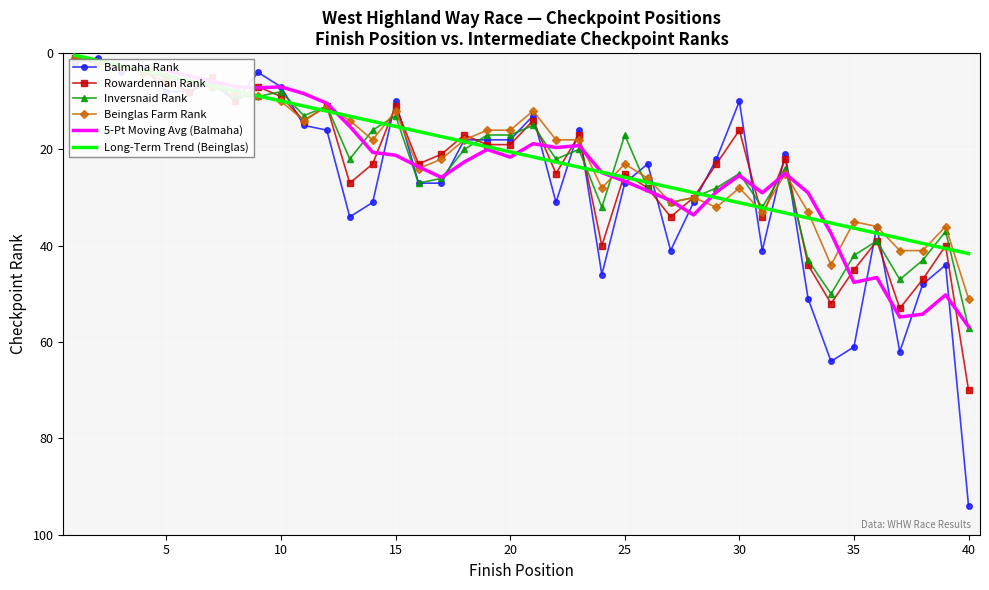

Which label corresponds to the smallest value in the chart?

2